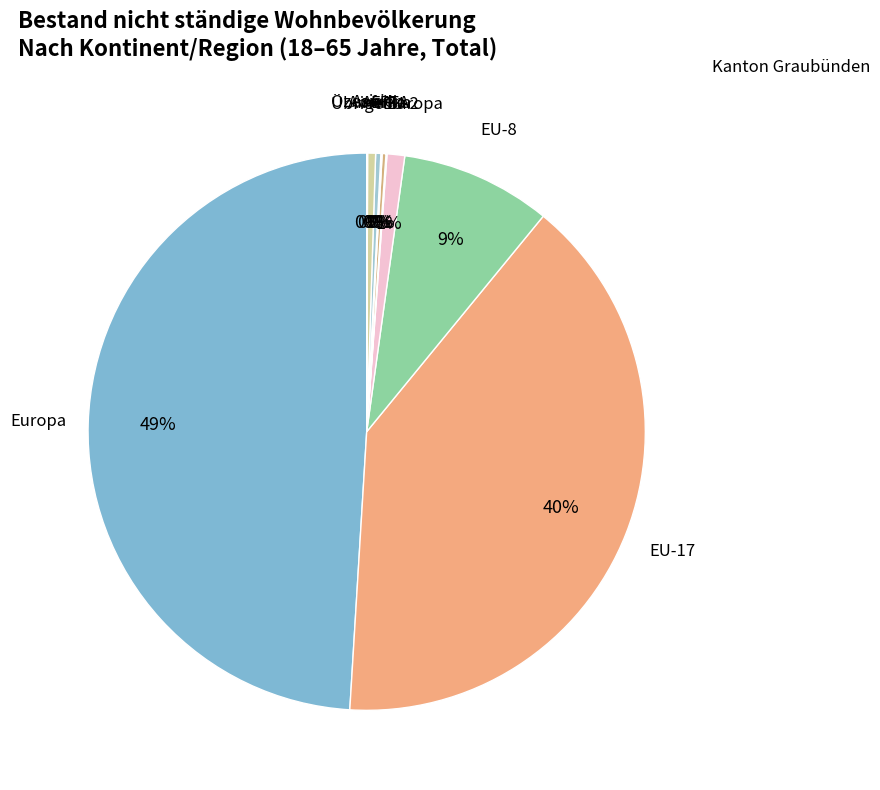

To the nearest percent, what is the average slice percentage?

10%